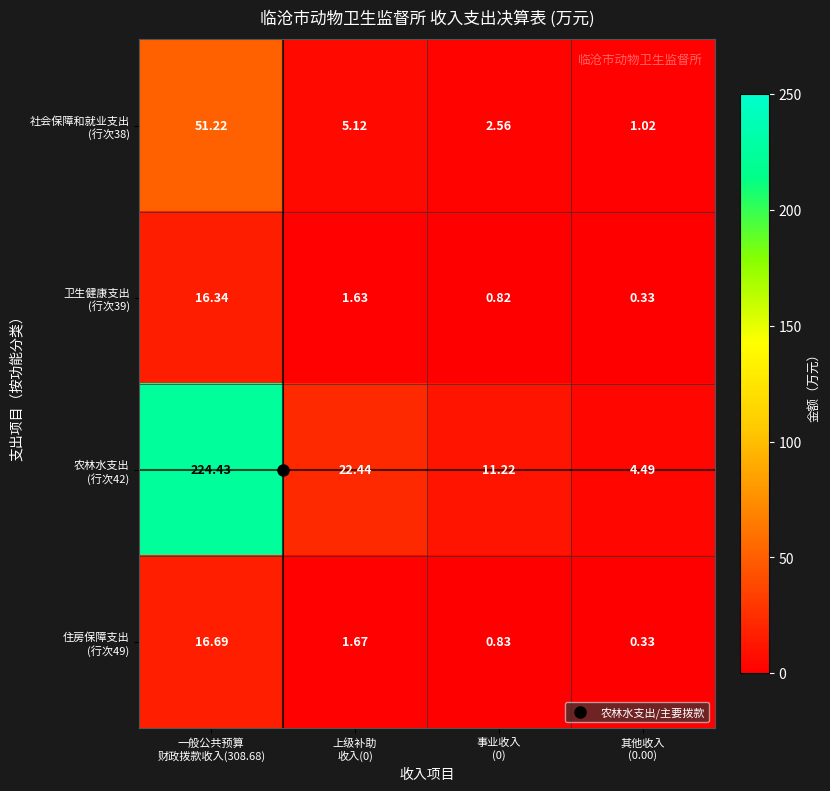

At 其他收入 (0.00), list the series in order from smallest to largest.

卫生健康支出 (行次39), 住房保障支出 (行次49), 社会保障和就业支出 (行次38), 农林水支出 (行次42)